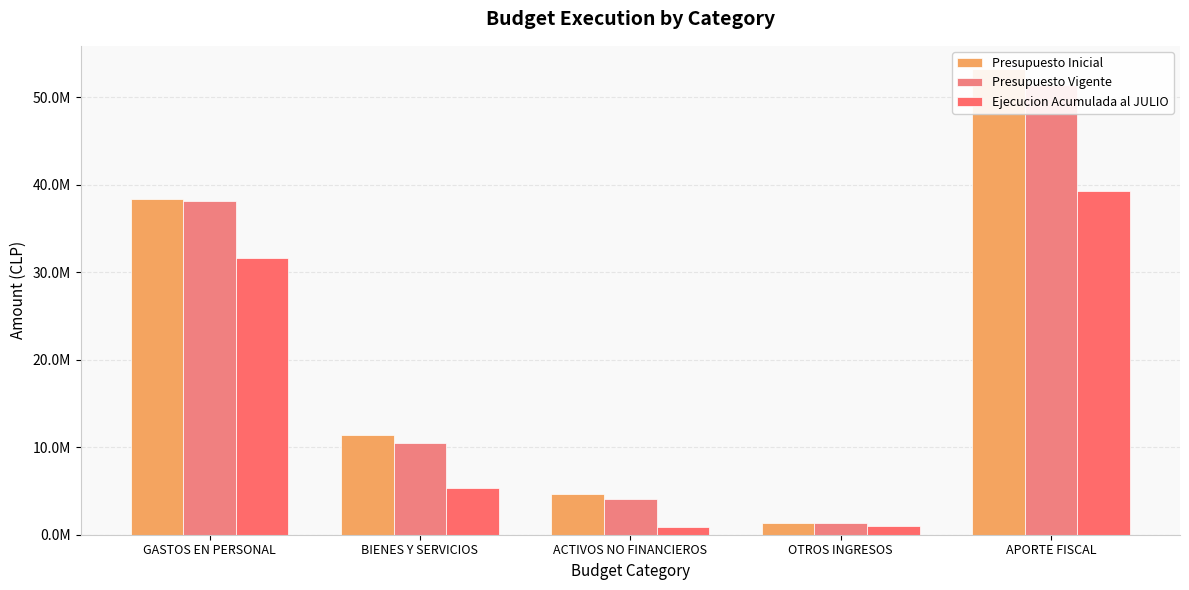

At which label is Presupuesto Vigente closest to 26362125?

GASTOS EN PERSONAL